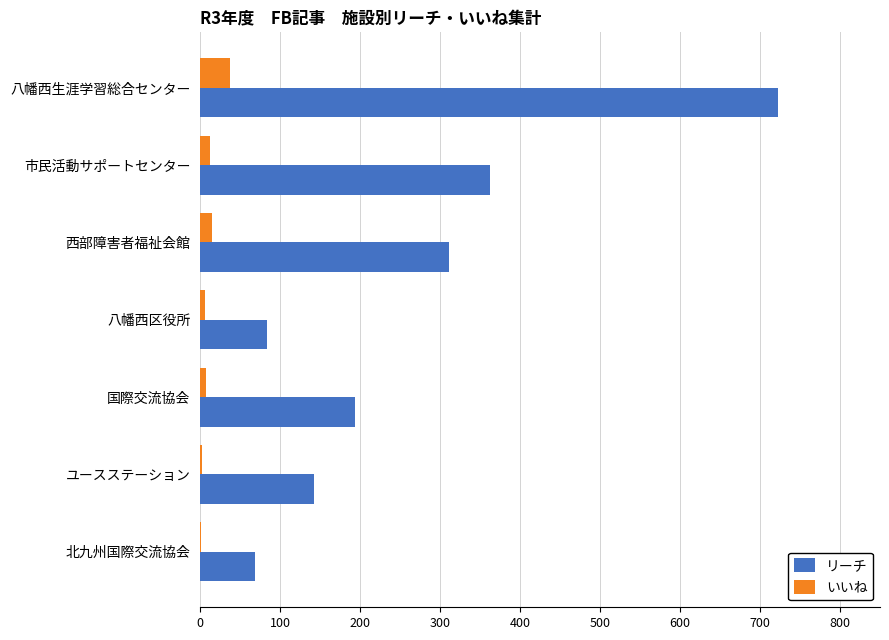

At which category is the sum across all series the highest?

八幡西生涯学習総合センター